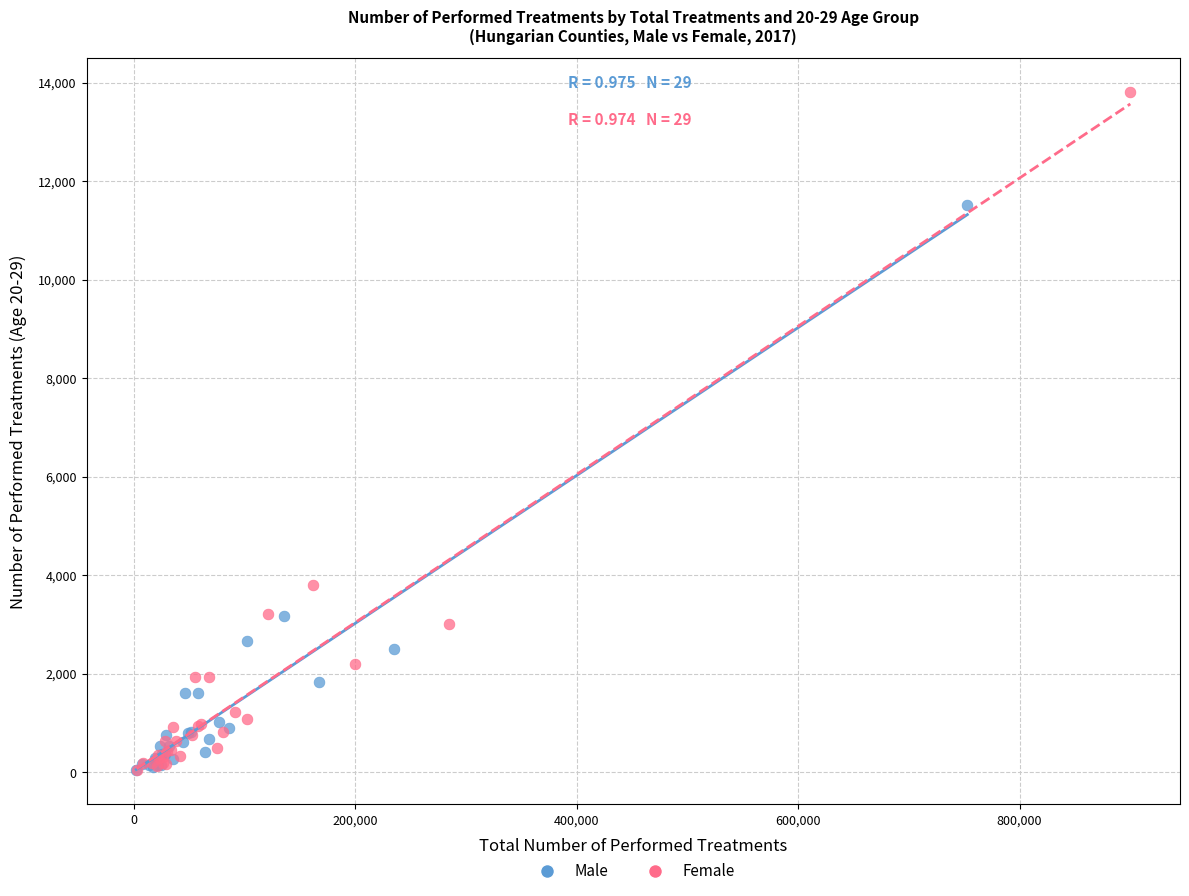

Which series contains the highest Y value?

Female